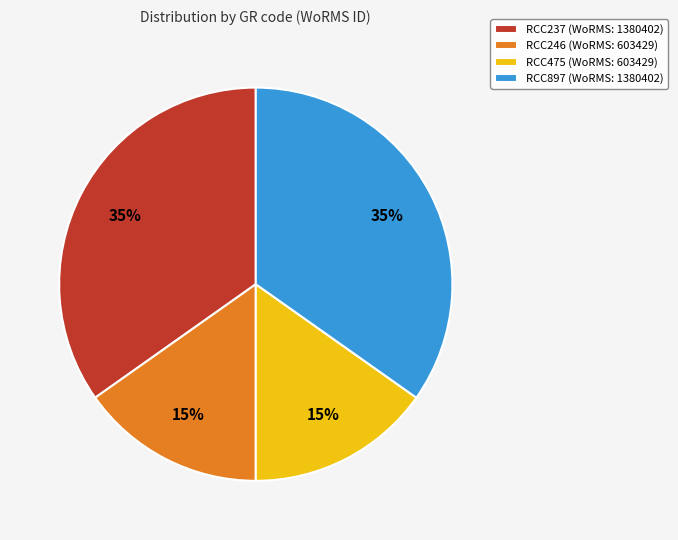

To the nearest percent, what percentage of the pie is RCC246?

15%